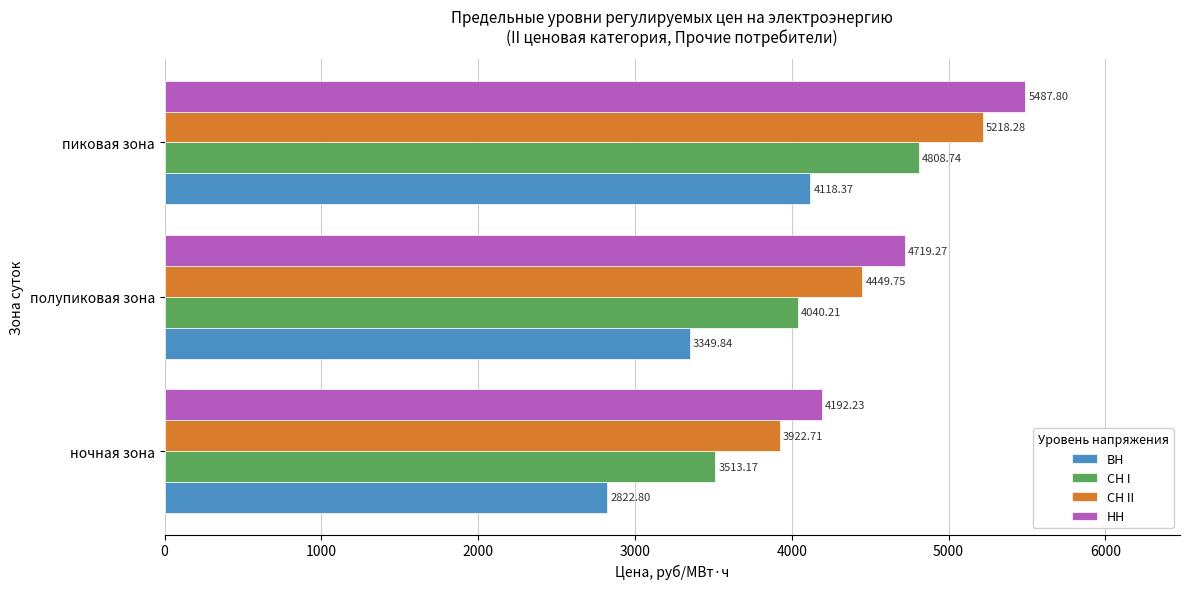

At which label is НН closest to 4840?

полупиковая зона